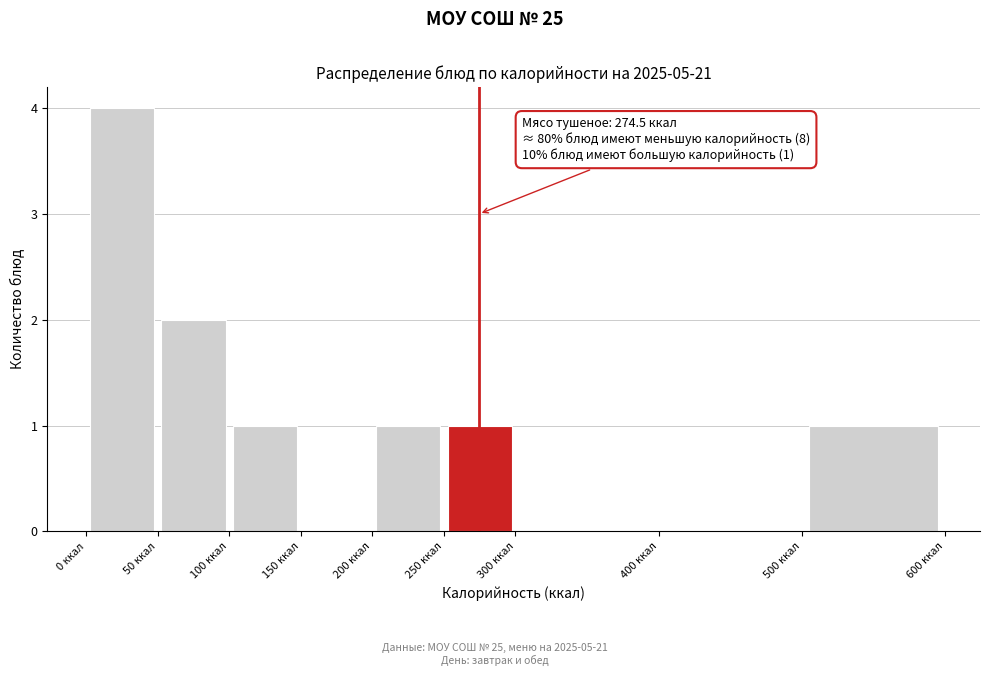

Which range on the x-axis has the tallest bar?

0 to 50